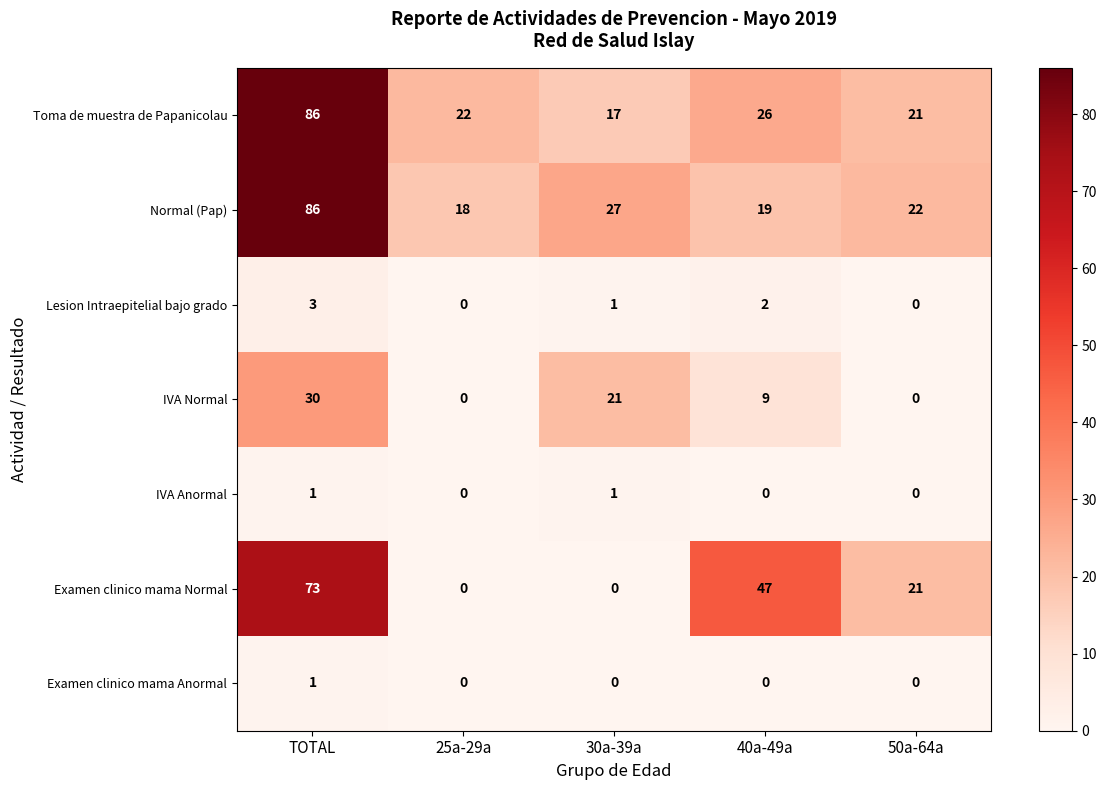

Which series has the largest range (max minus min)?

Examen clinico mama Normal